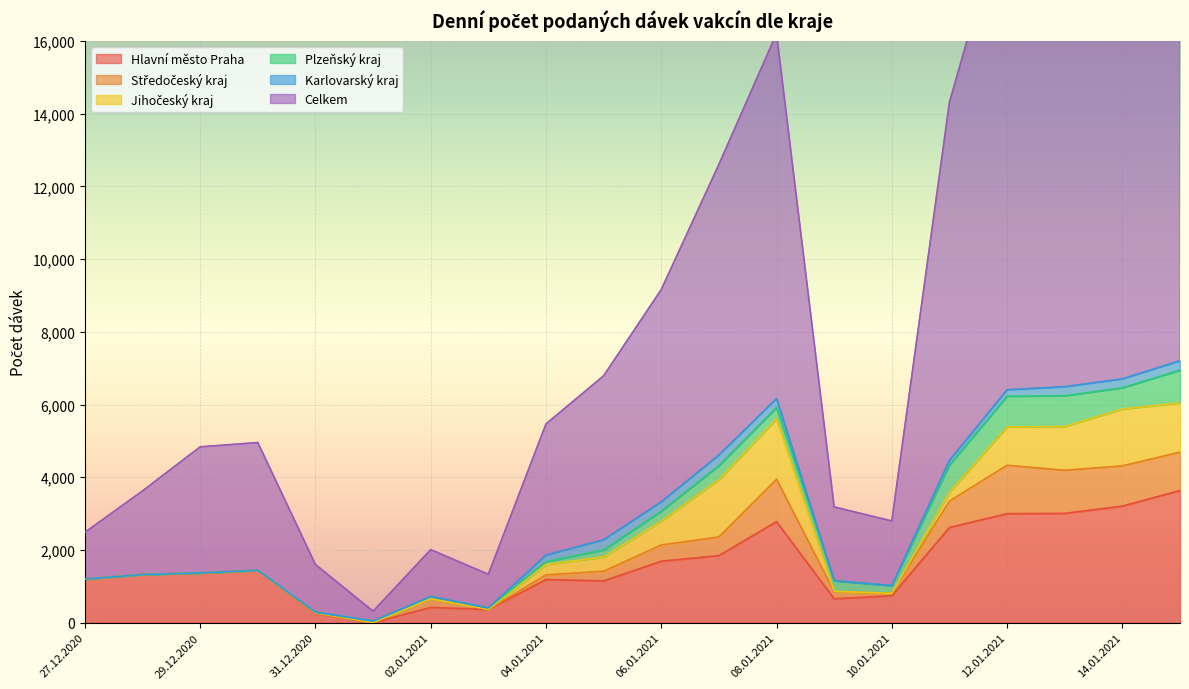

Which category has the highest value in the Hlavní město Praha series?

15.01.2021